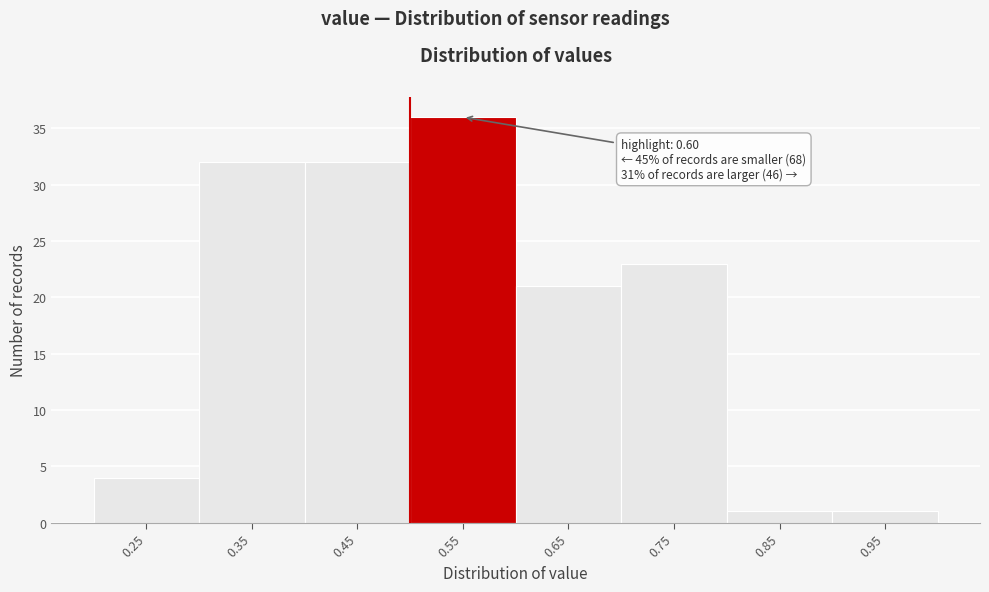

Reading left to right, what are all the values shown in this chart?

0.25=4	0.35=32	0.45=32	0.55=36	0.65=21	0.75=23	0.85=1	0.95=1